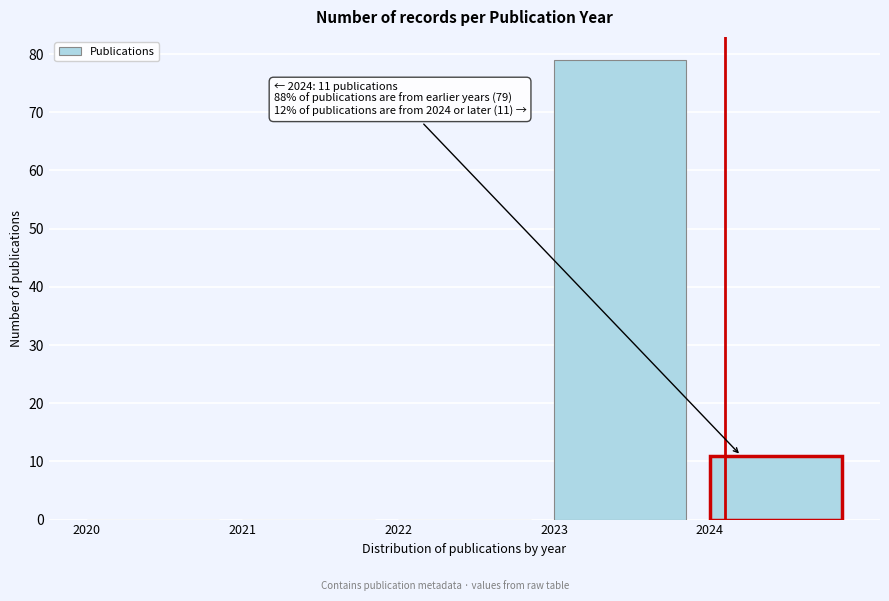

Which range on the x-axis has the tallest bar?

2023 to 2024